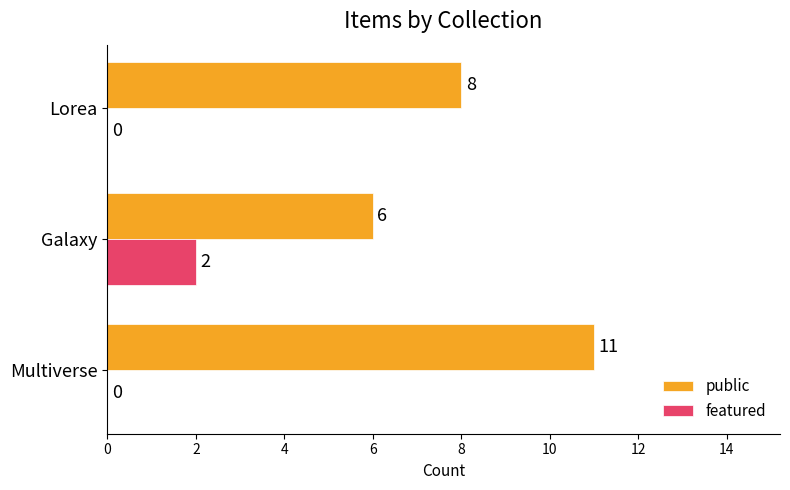

The value of public at Lorea is 12. True or false?

False